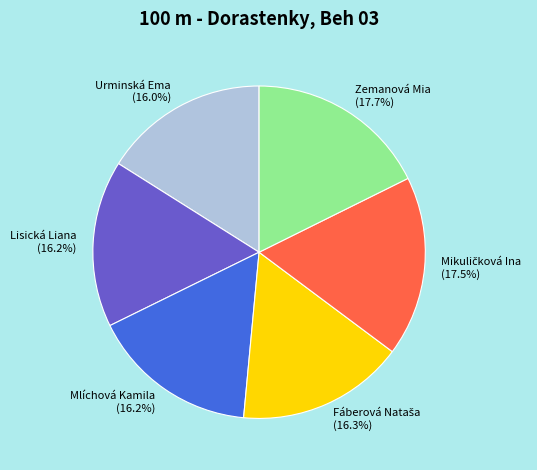

True or false: Zemanová Mia accounts for 28% of the total.

False